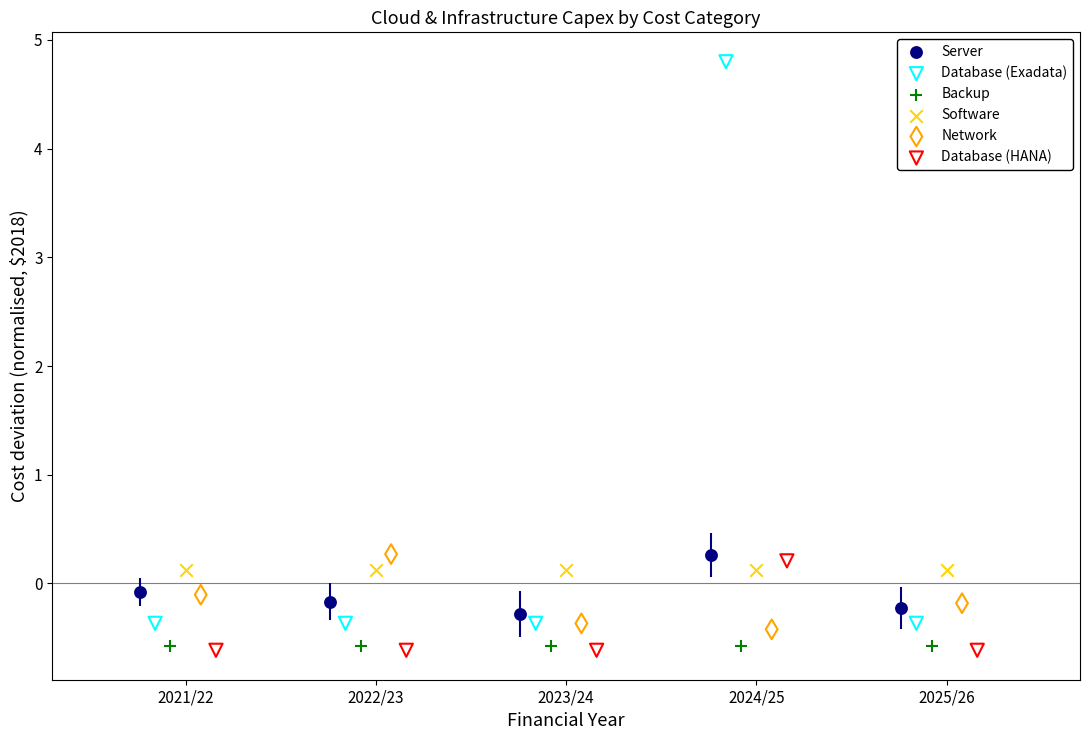

Which series reaches the maximum Y coordinate?

Database (Exadata)